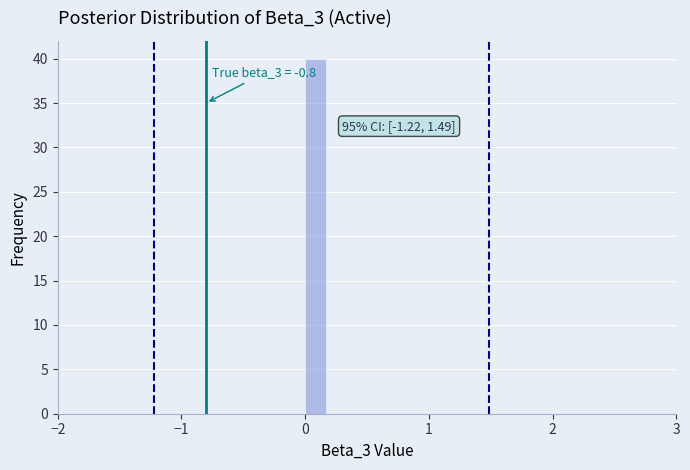

Read against the x-axis, roughly where is the centre of the tallest bar?

0.1